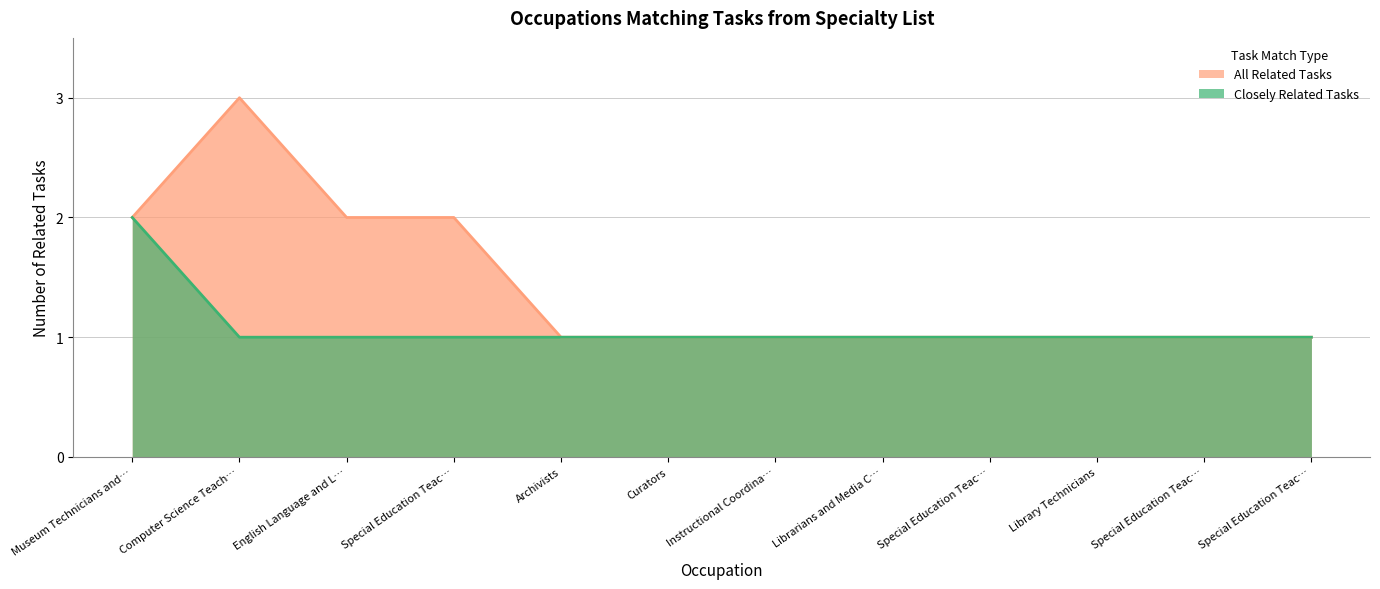

What is the difference between the maximum and minimum values in the All Related Tasks series?

2